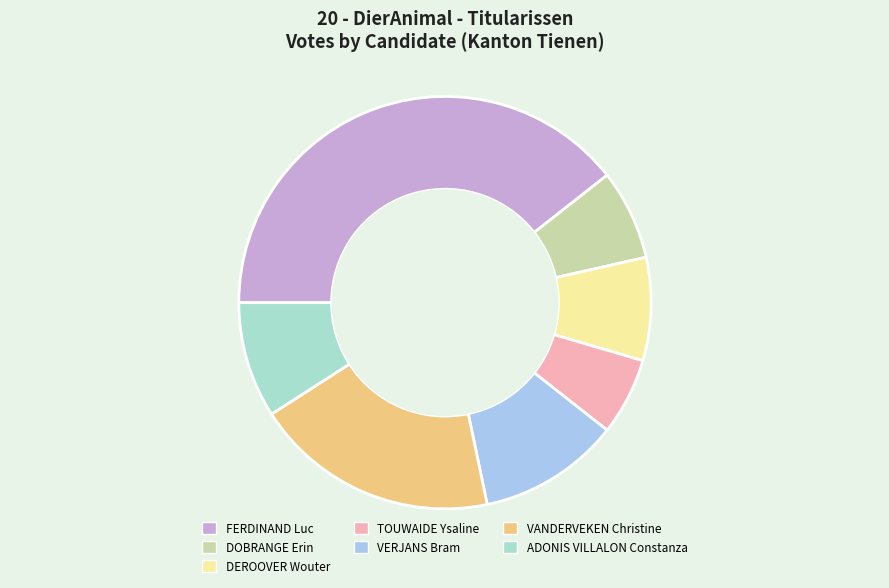

Which slice is the largest?

FERDINAND Luc